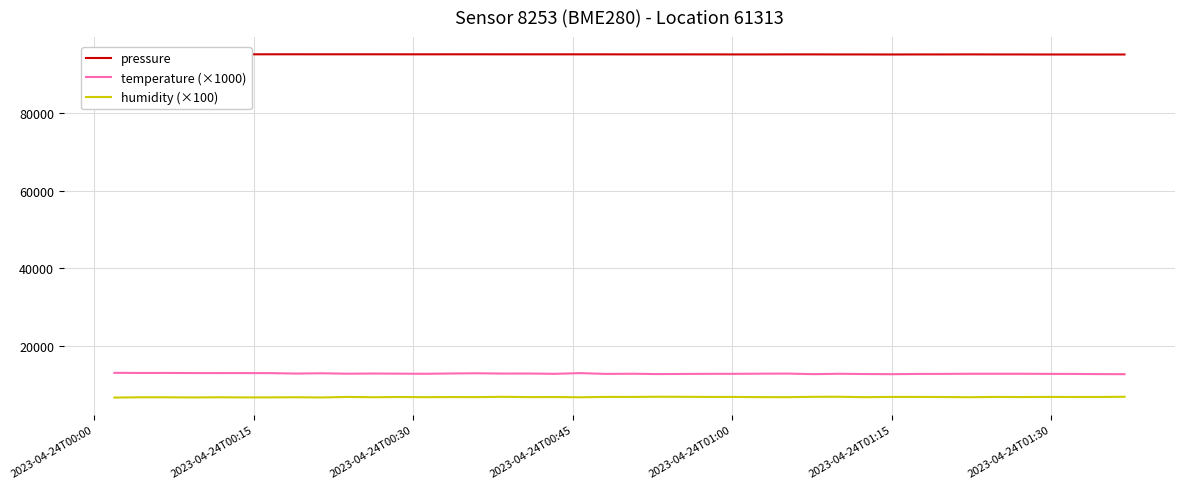

How many data points in temperature (×1000) are above 12790?

19